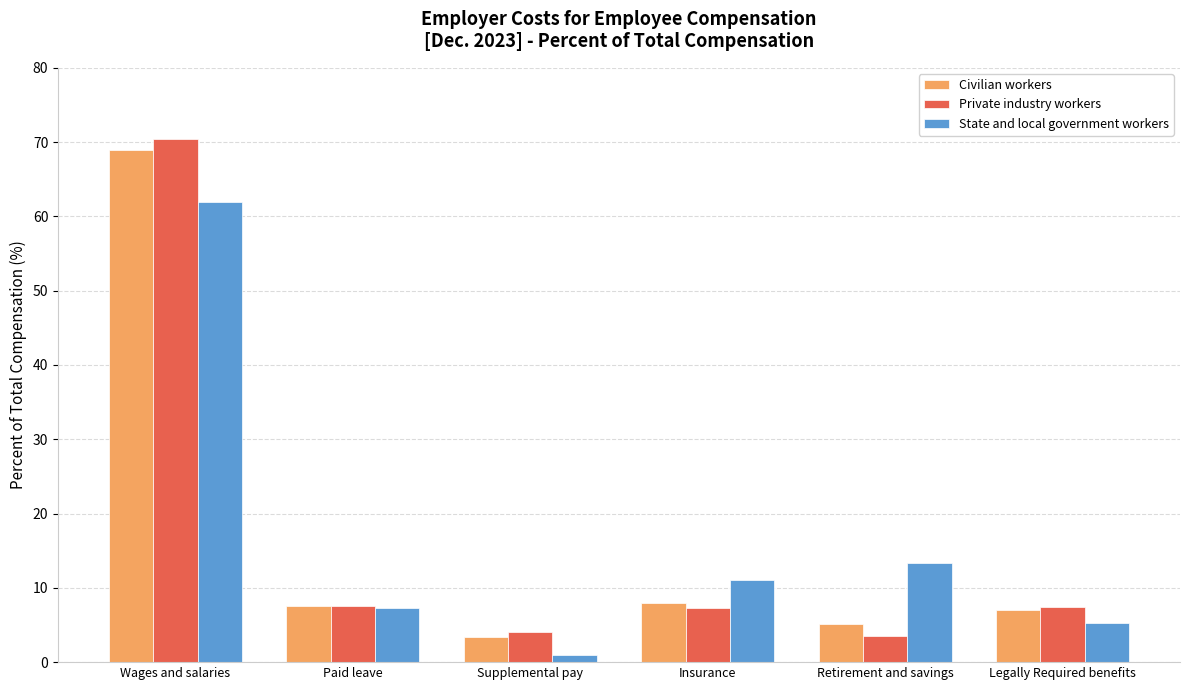

What is the difference between the maximum and minimum values in the State and local government workers series?

61.0